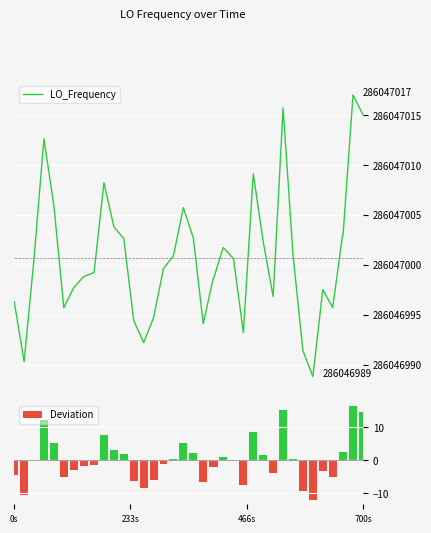

The value of Deviation at 25 is -0.1. True or false?

False